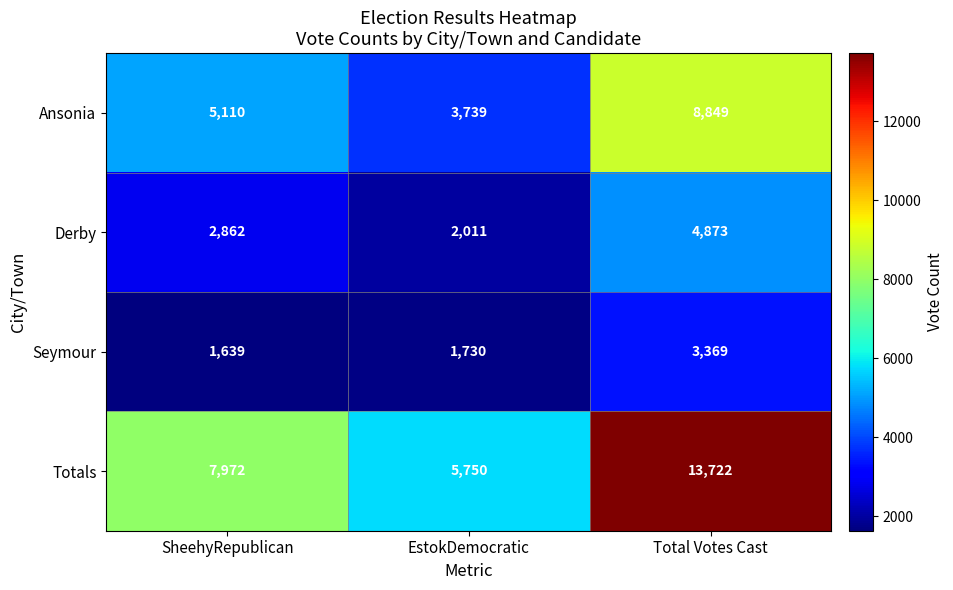

What is the sum of all Seymour values?

6738